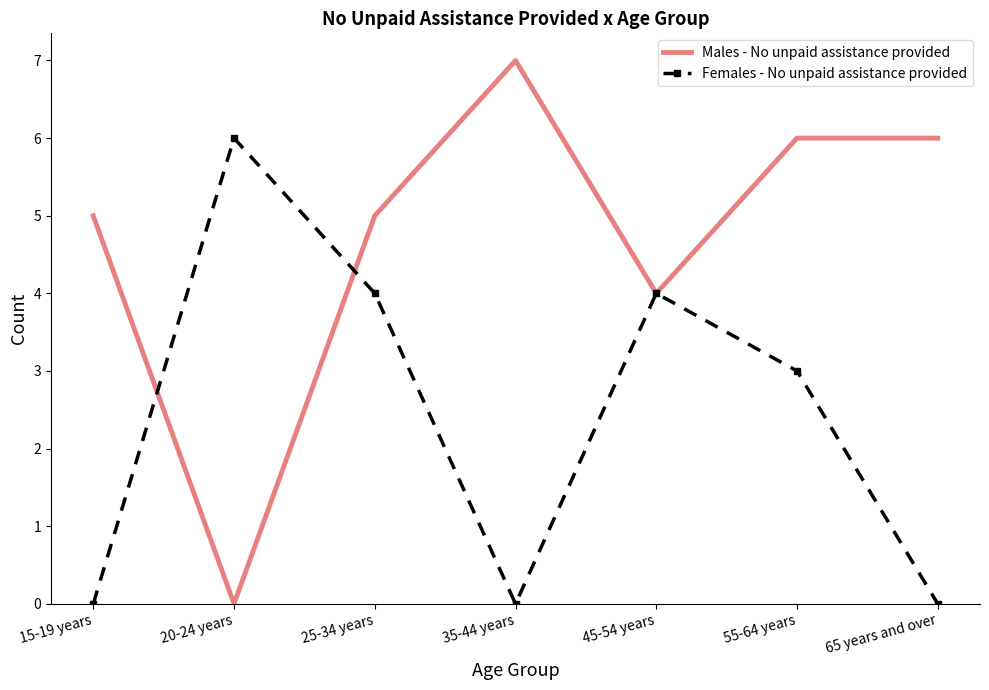

How many interior local valleys does the Females - No unpaid assistance provided series have?

1